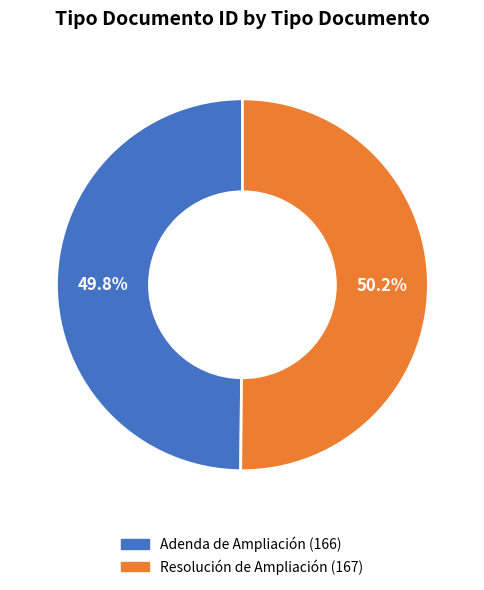

How much of the chart is everything except Resolución de Ampliación?

49.8%